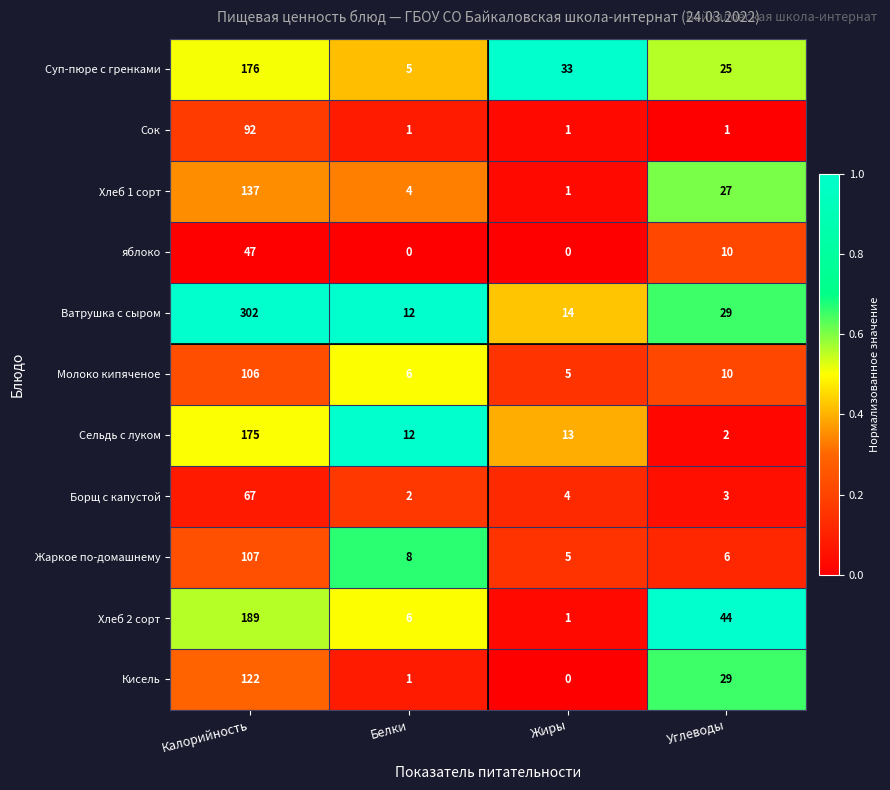

Rank the series by their maximum value, from highest to lowest.

Ватрушка с сыром, Хлеб 2 сорт, Суп-пюре с гренками, Сельдь с луком, Хлеб 1 сорт, Кисель, Жаркое по-домашнему, Молоко кипяченое, Сок, Борщ с капустой, яблоко